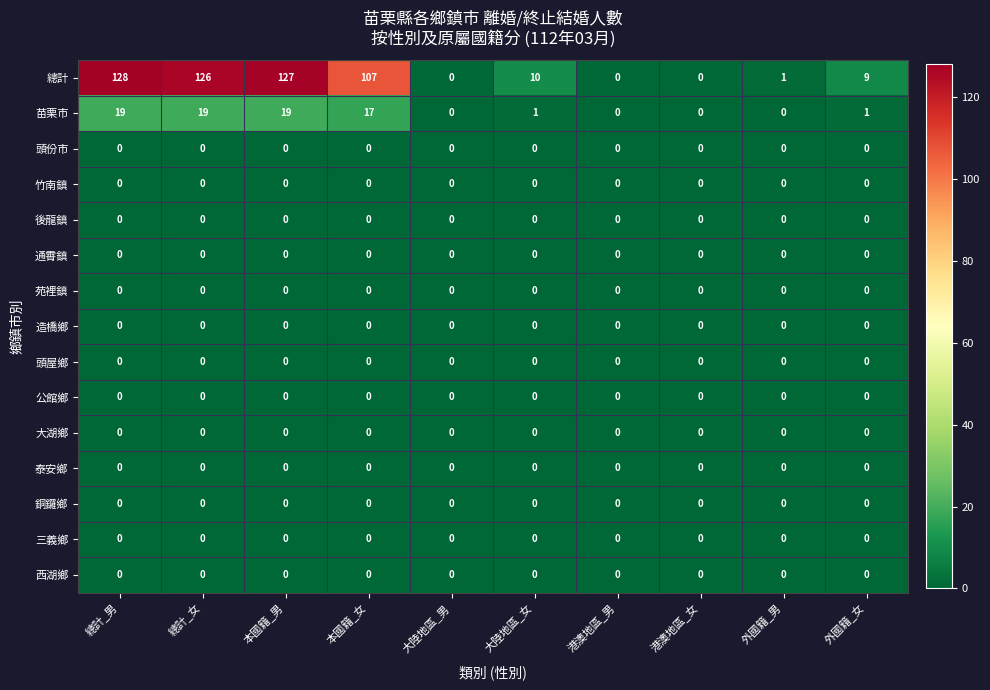

The 總計 series shows 56 at 本國籍_女. True or false?

False